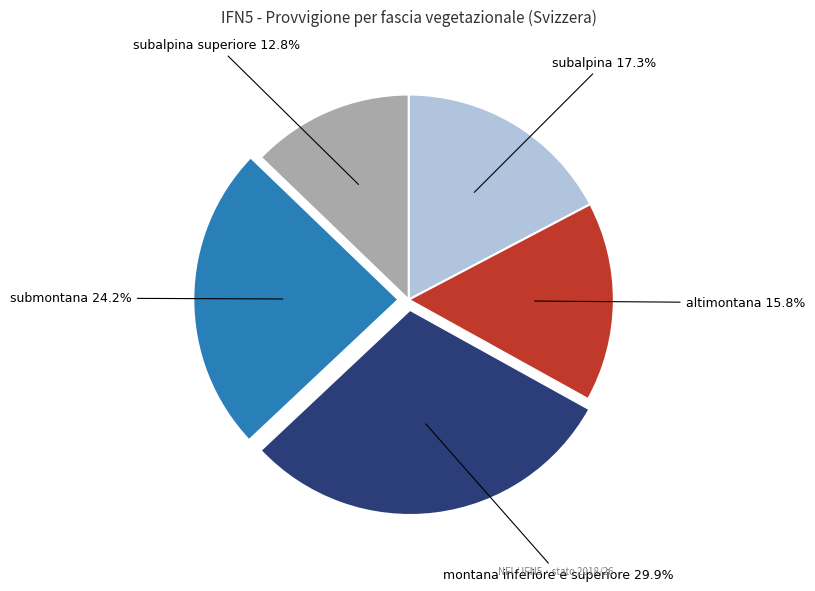

To the nearest percent, what percentage of the pie is montana inferiore e superiore?

30%